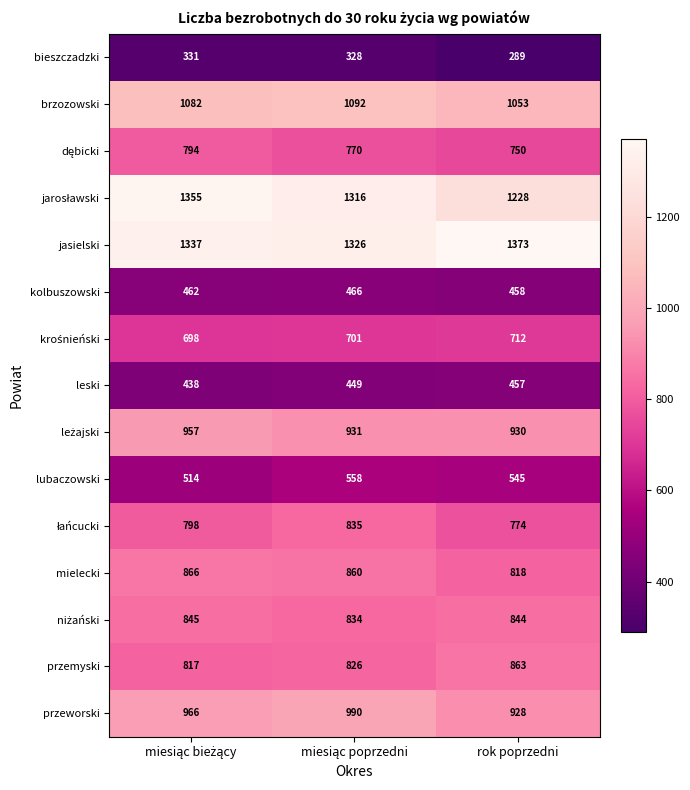

At how many categories does at least one series exceed 1133?

3